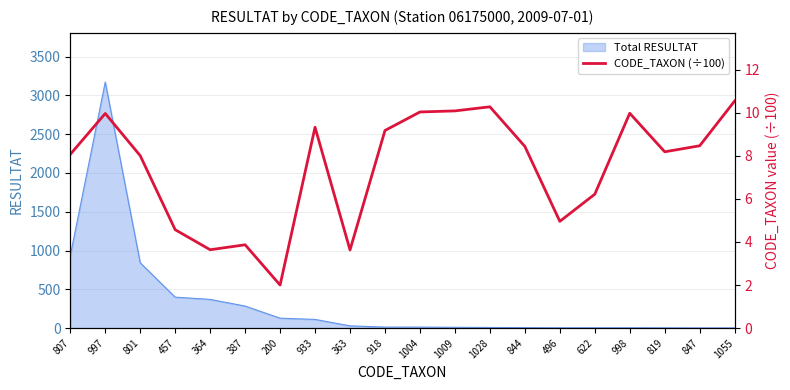

The chart shows a value of 6.2 at 622. True or false?

True